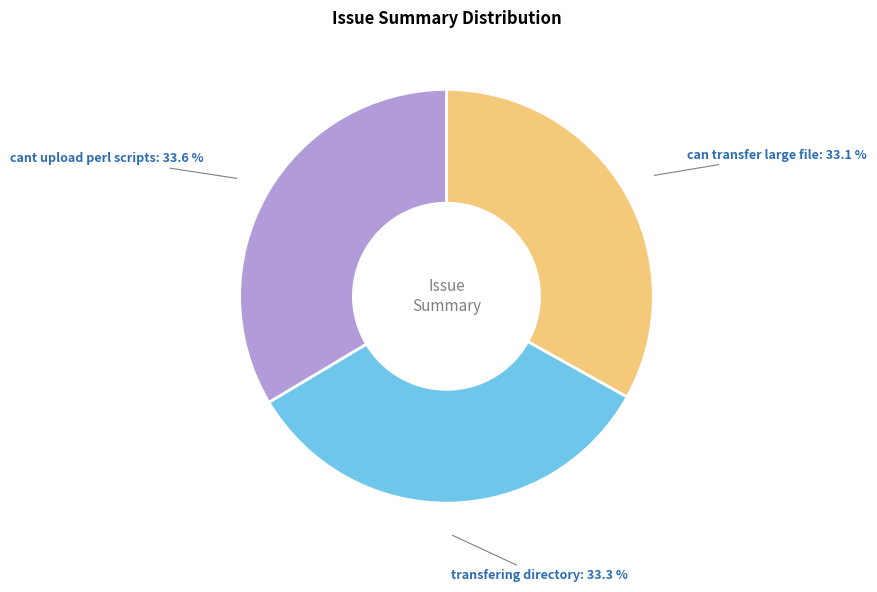

Does any single category account for the majority?

No